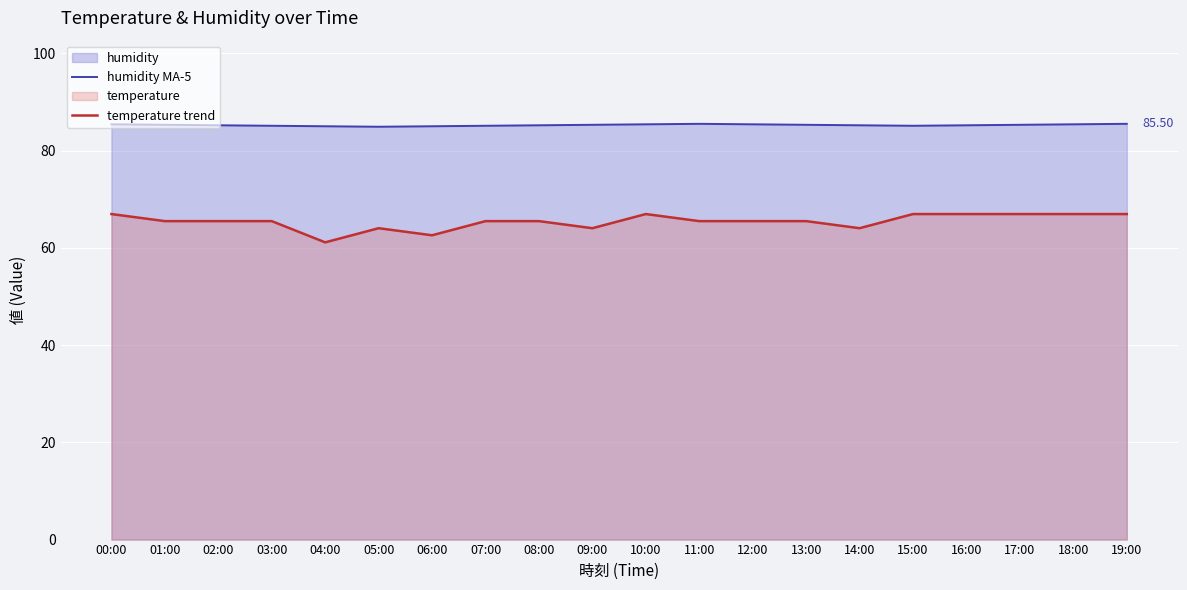

What is the label of the 13th point from the right?

07:00